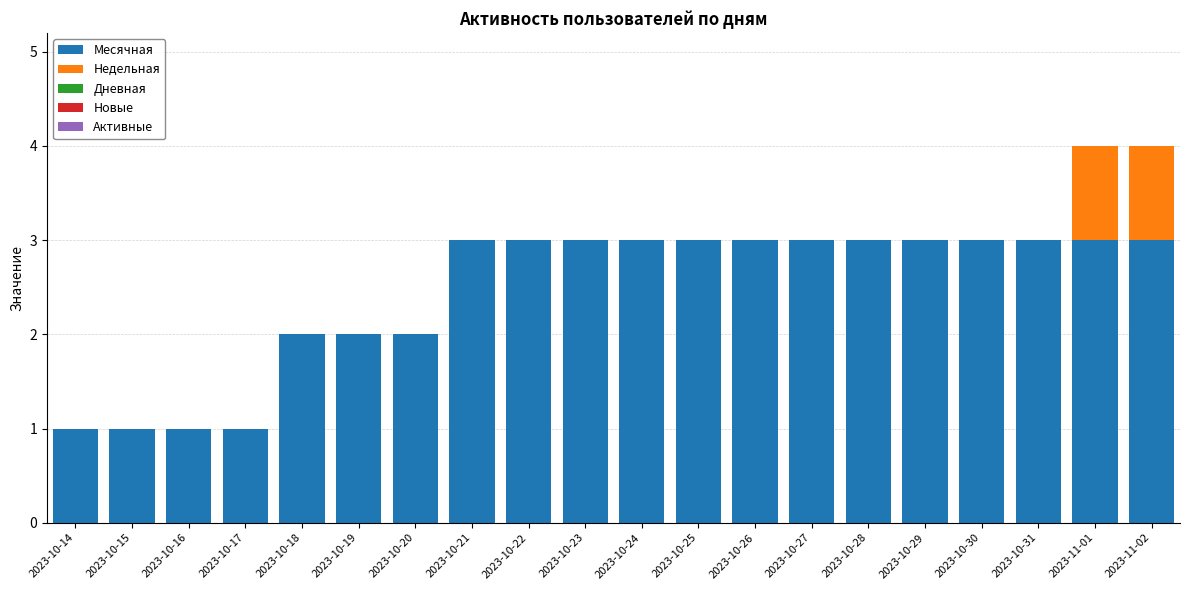

What is the maximum value for Месячная?

3